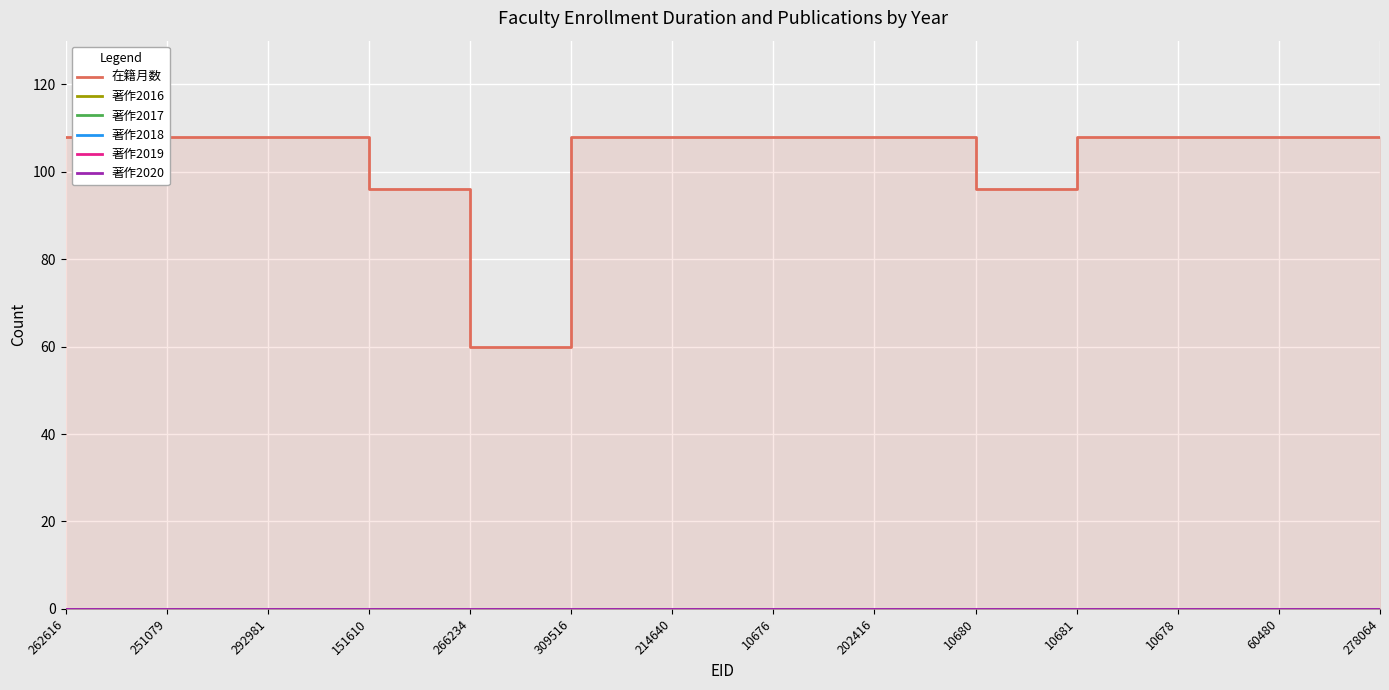

Which category has the highest value in the 在籍月数 series?

262616